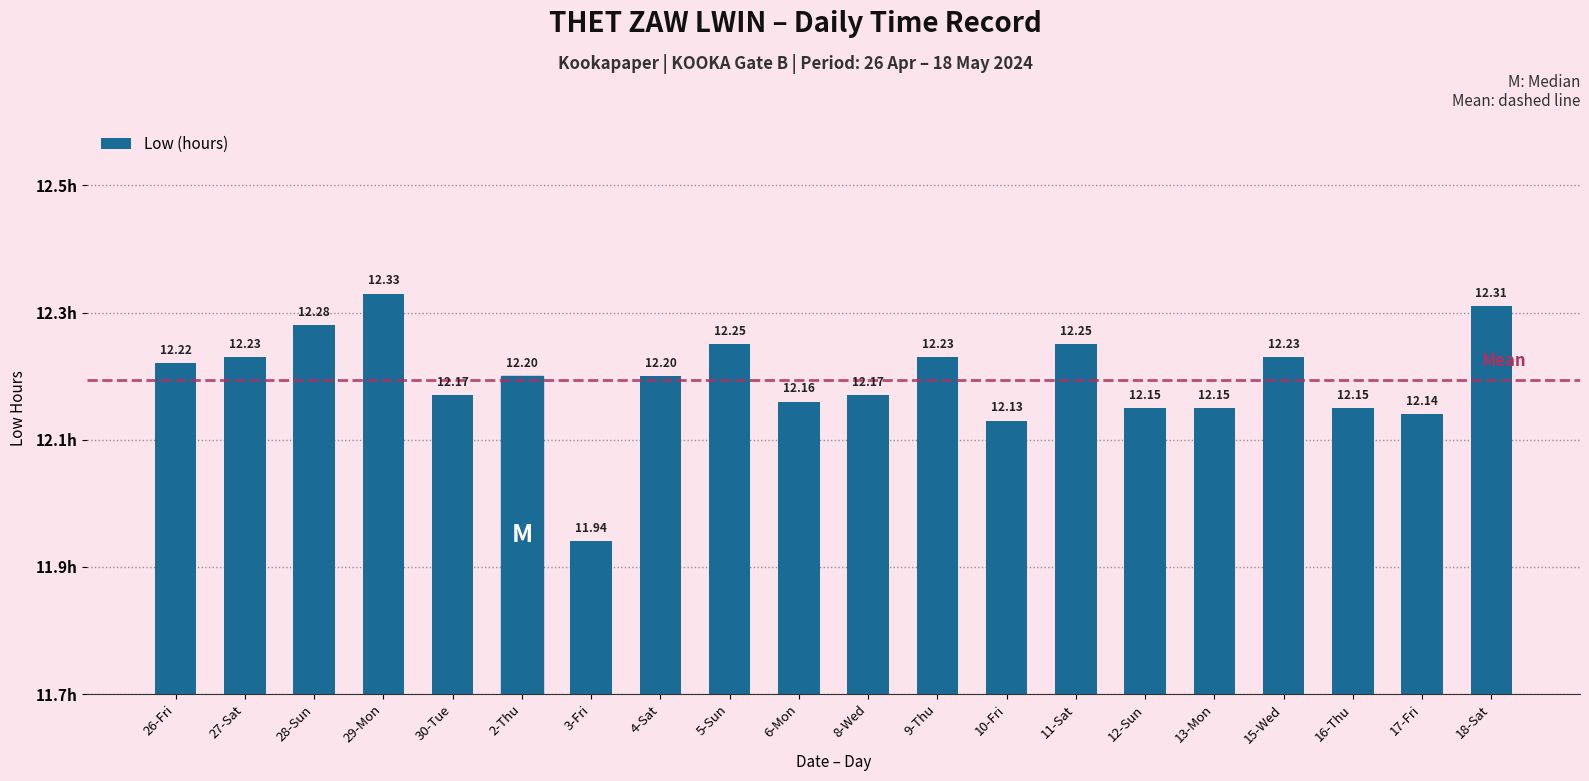

The chart shows a value of 12.2 at 9-Thu. True or false?

True